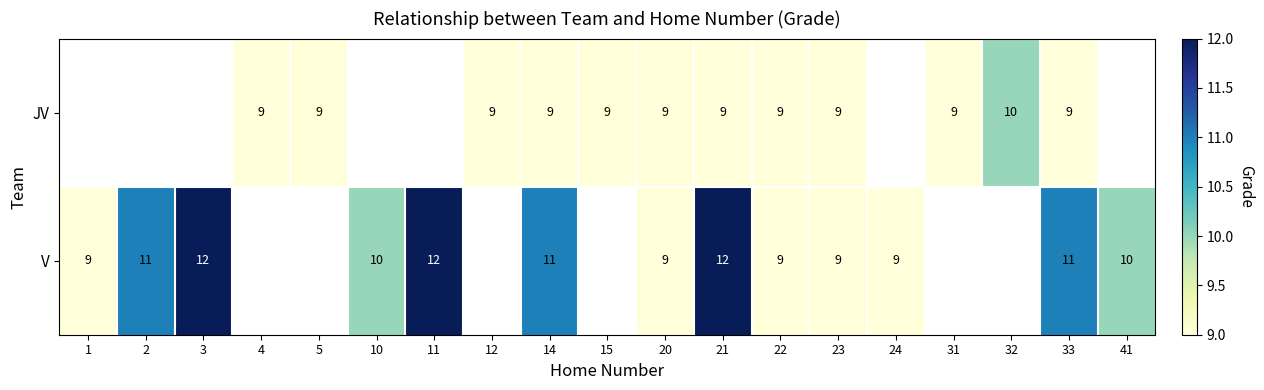

Which series changed the most between 14 and 20?

row_1